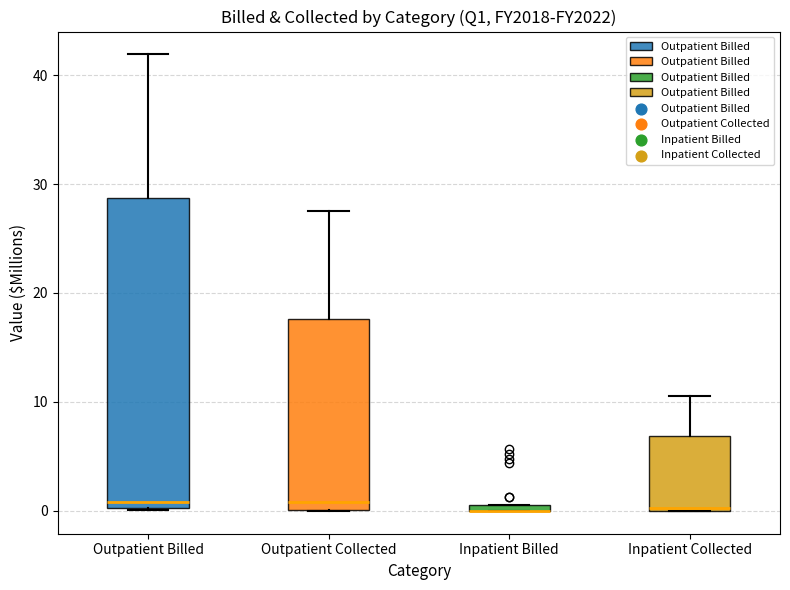

Where is the upper edge of the box for Inpatient Billed on the y-axis? The values are not printed on the chart, so give them approximately, as read against the axis.

1